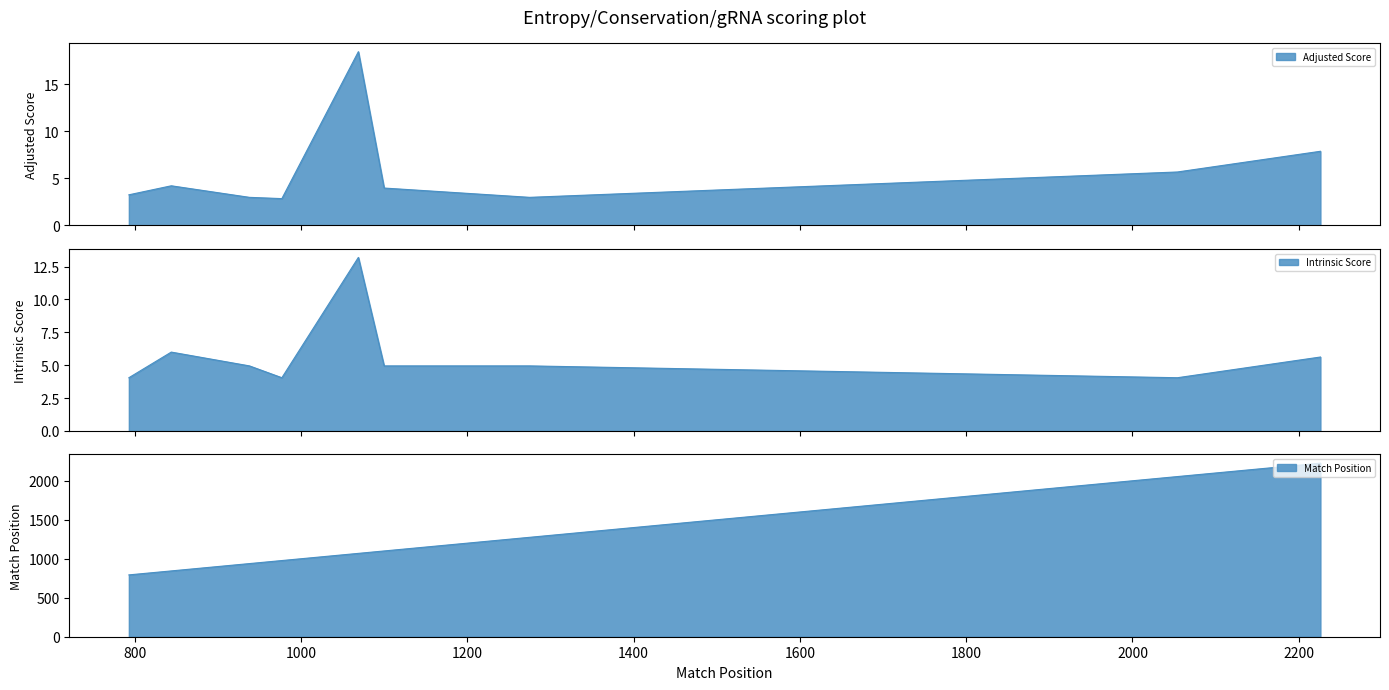

At how many categories does at least one series exceed 2174?

1